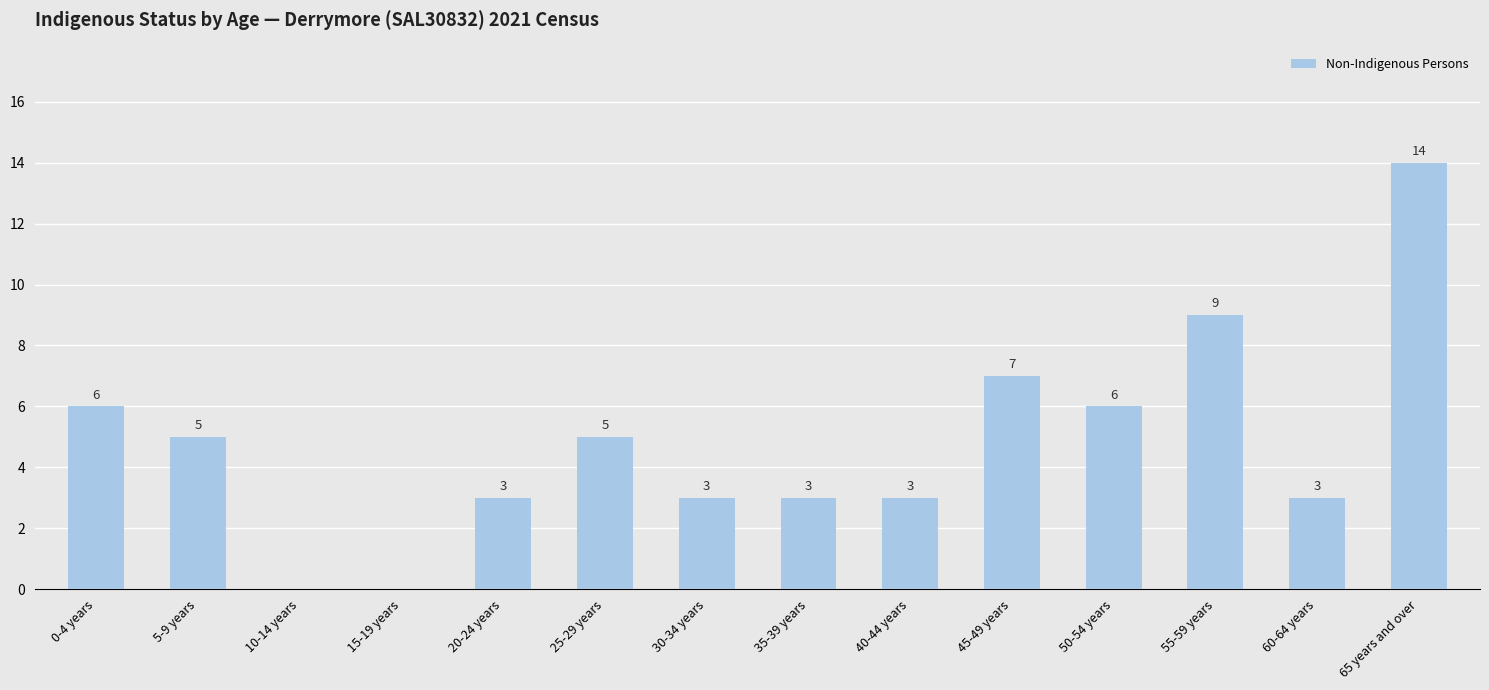

How many distinct data groups are displayed?

1